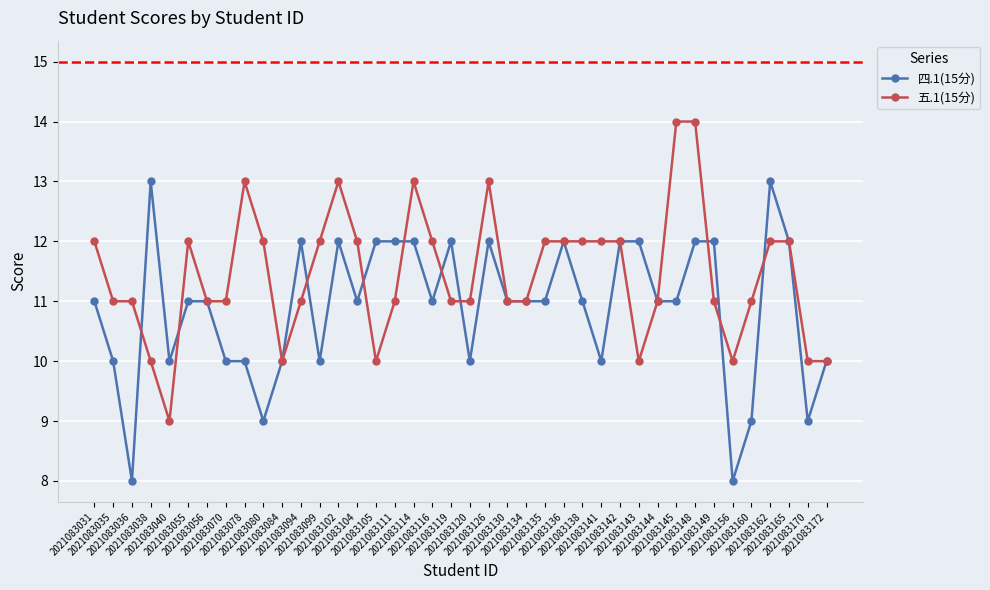

Where do 四.1(15分) and 五.1(15分) first cross each other?

2021083036 and 2021083038